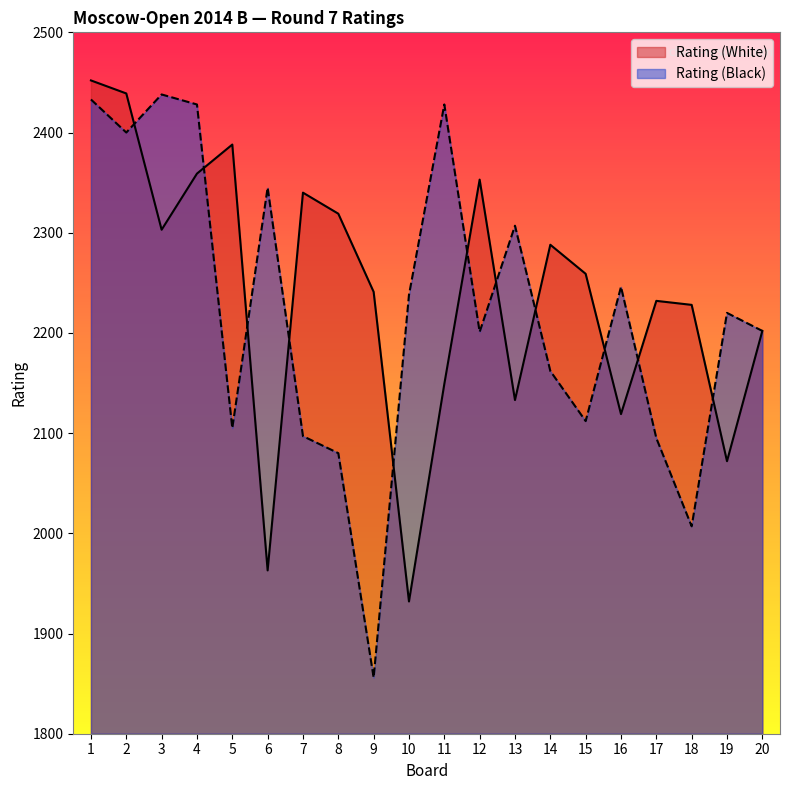

Where is Rating (Black) nearest to the value 2147?

14